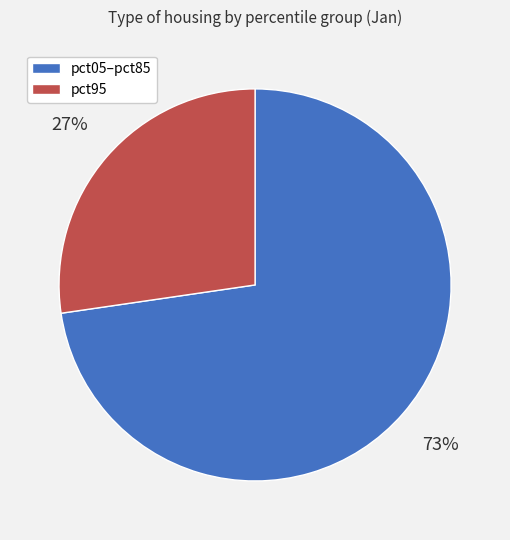

Which category has the smallest portion of the pie?

pct95